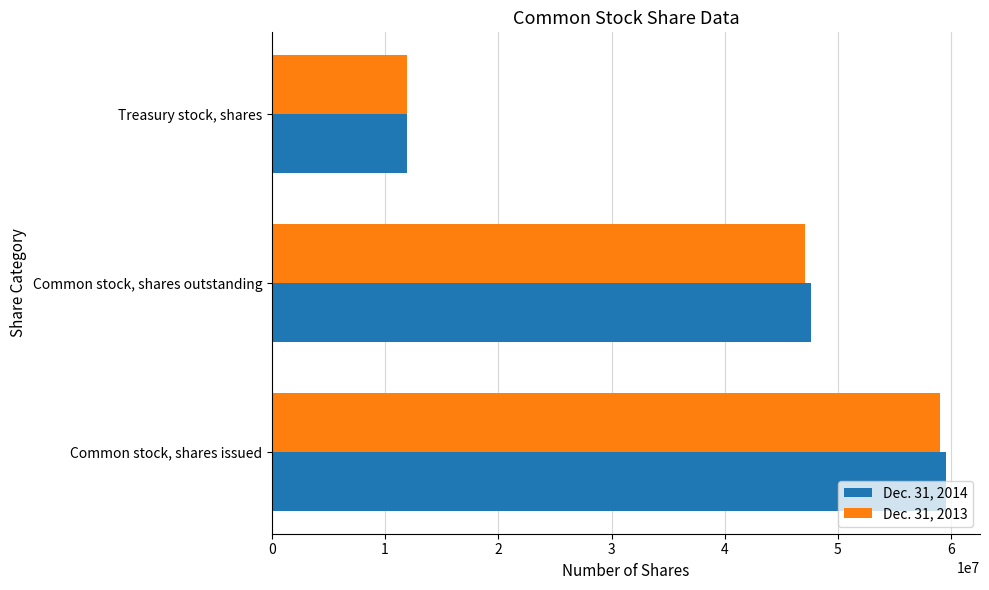

How many values in the Dec. 31, 2014 series are below 47657813?

1